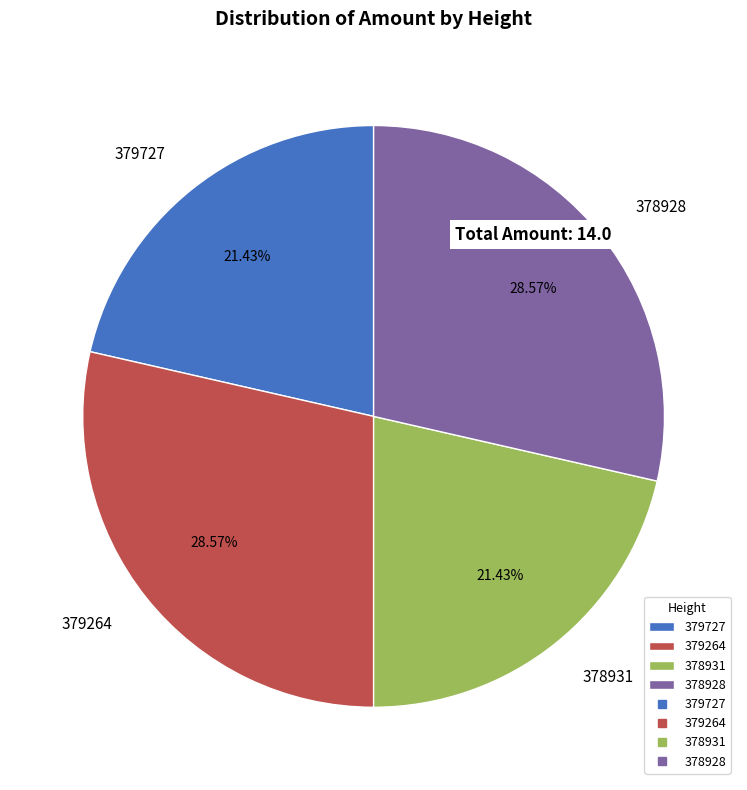

Do 379264 and 378928 together represent more than half of the pie?

Yes